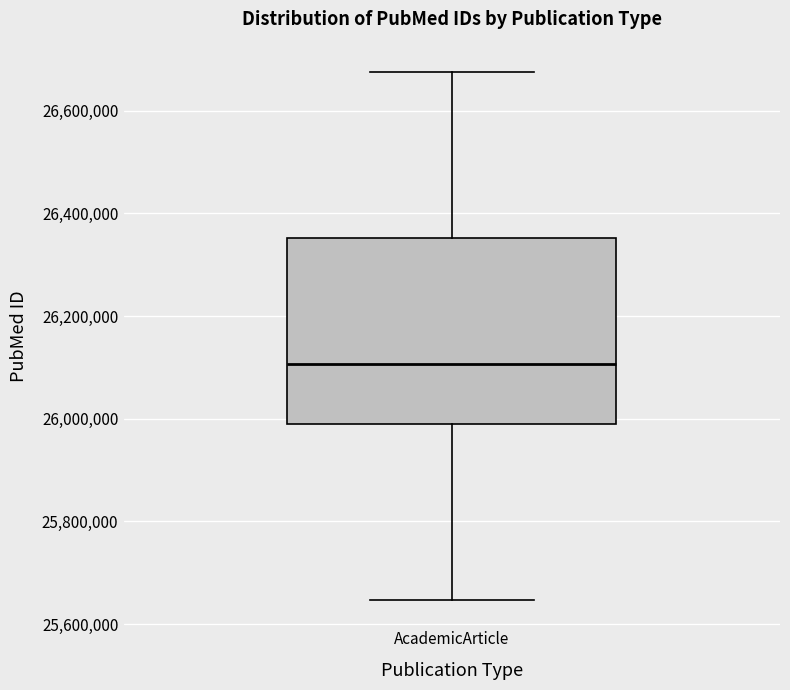

Read this box plot against the y-axis: the position of the median line, the range covered by the box, and the ends of both whiskers. The values are not printed on the chart, so give them approximately, as read against the axis.

median 26100000, box 25980000 to 26360000, whiskers 25640000 to 26680000